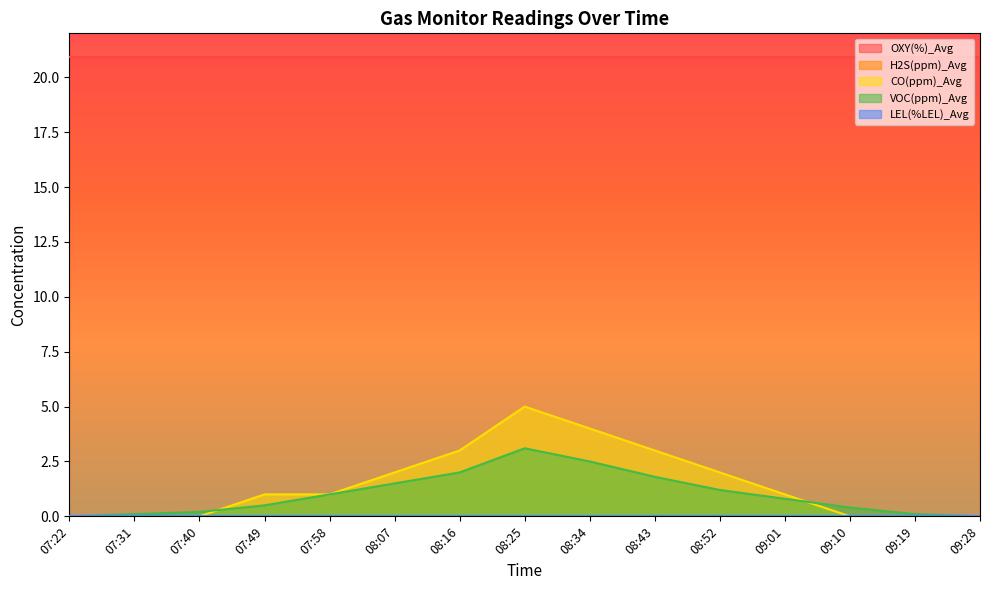

How many lines are shown in the chart?

5